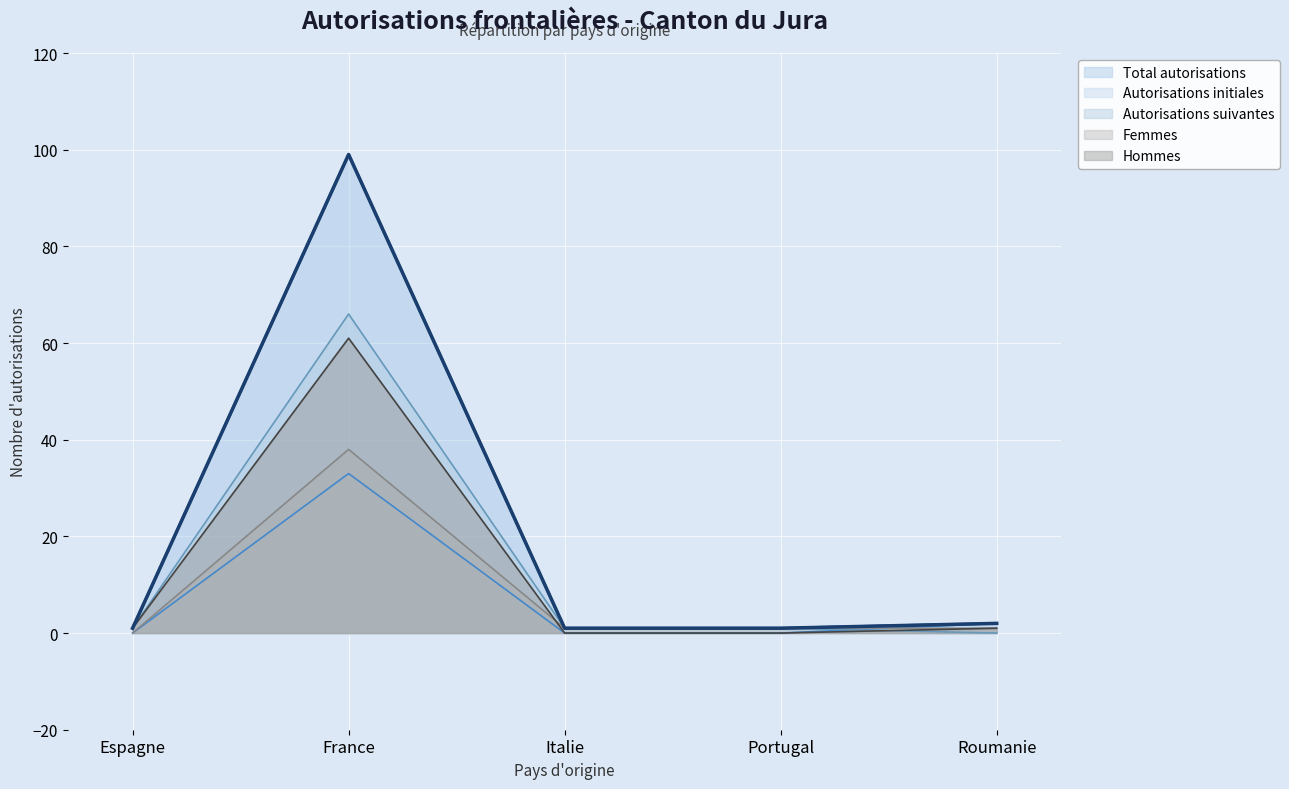

At which label does Femmes first exceed 1?

France